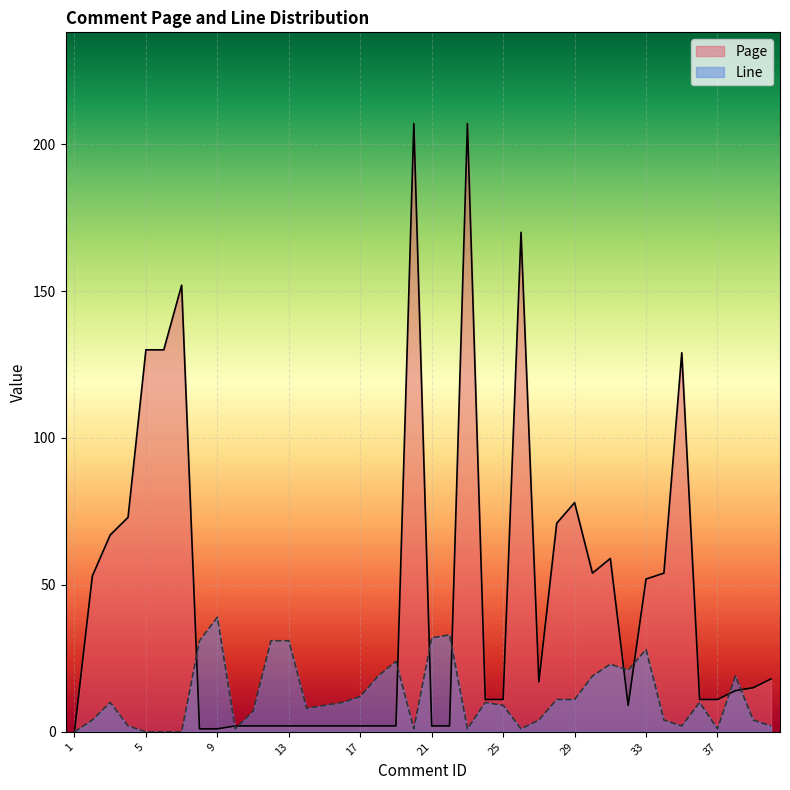

How many values in the Page series are below 14?

20